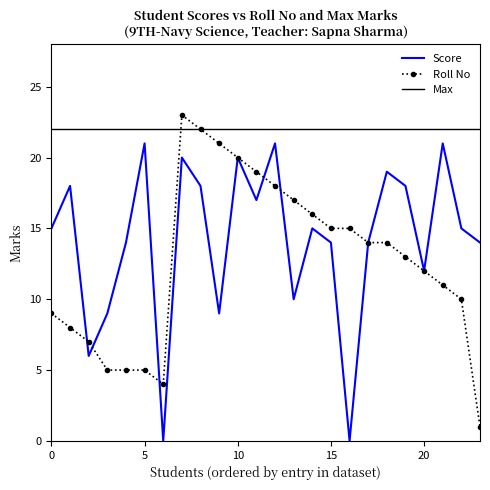

What is the maximum value shown in the chart?

23